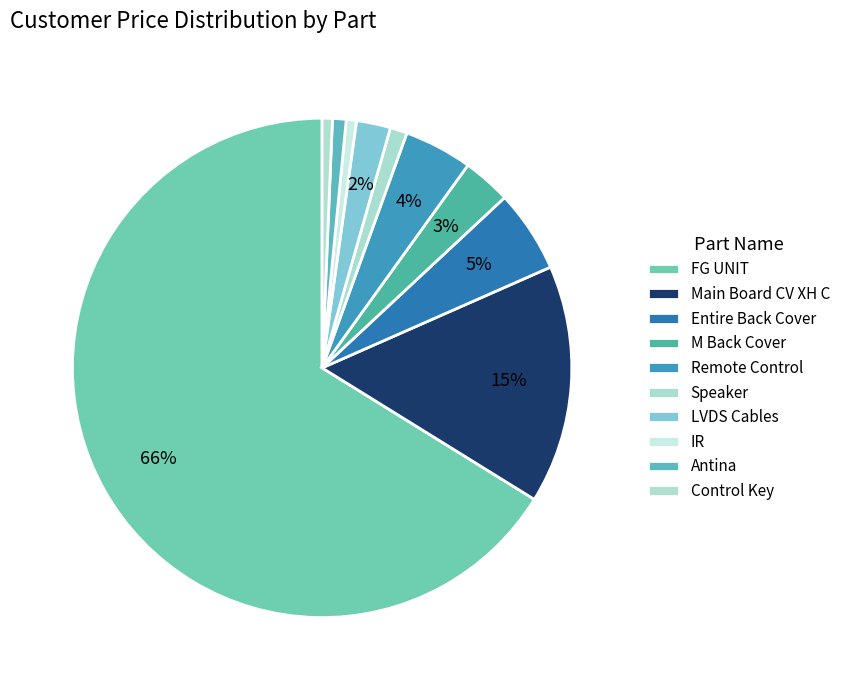

To the nearest percent, what portion does IR represent?

1%